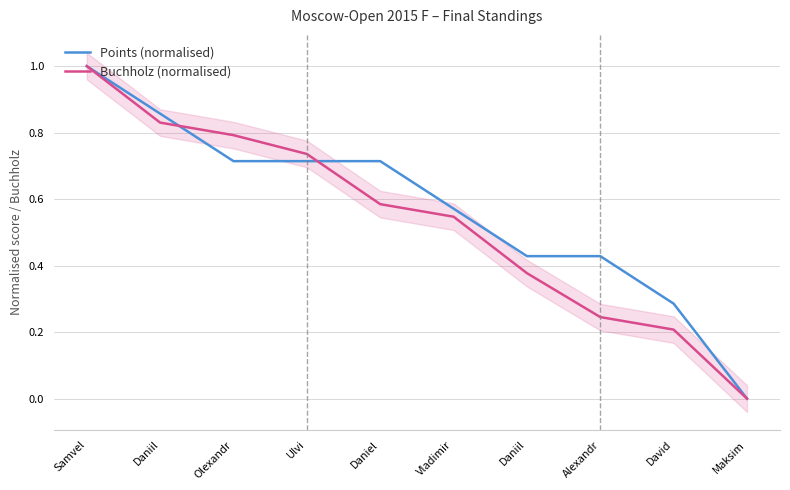

Where is Points (normalised) nearest to the value 0?

Maksim